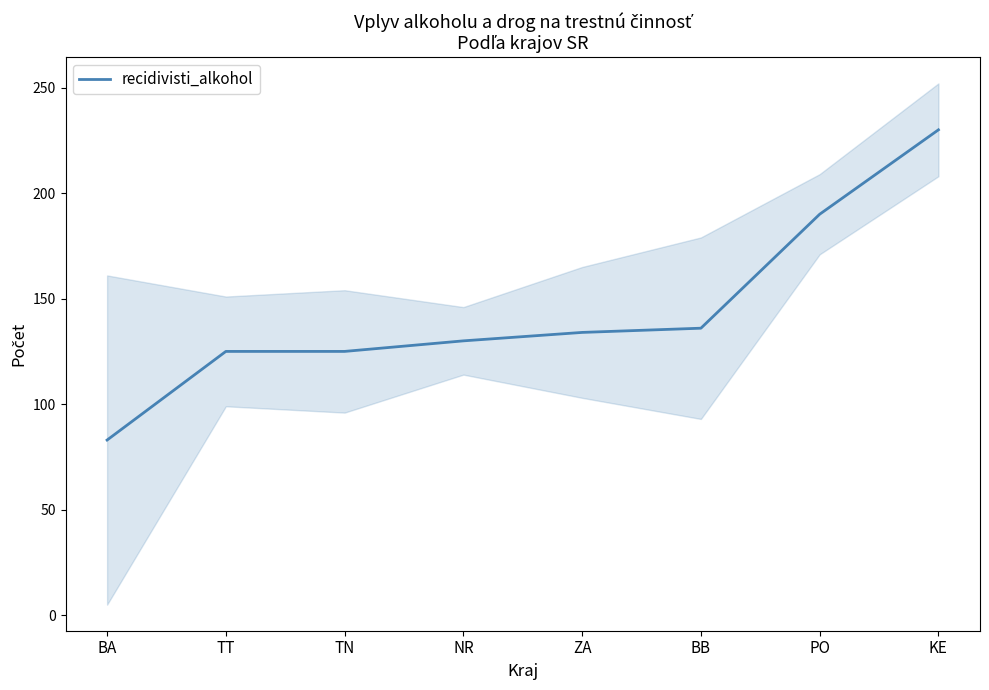

What is the difference between the maximum and minimum values?

147